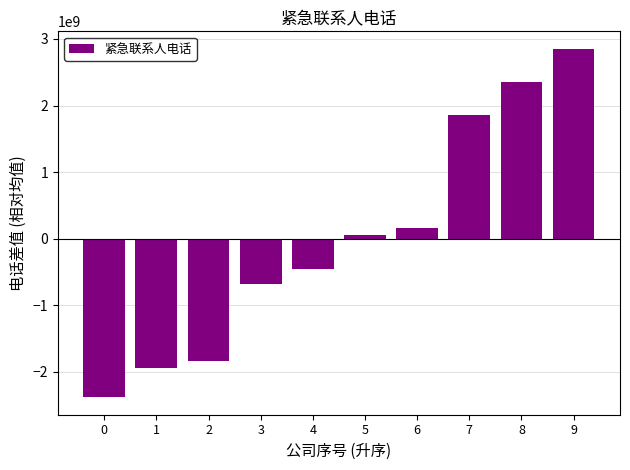

Which label corresponds to the largest value in the chart?

9